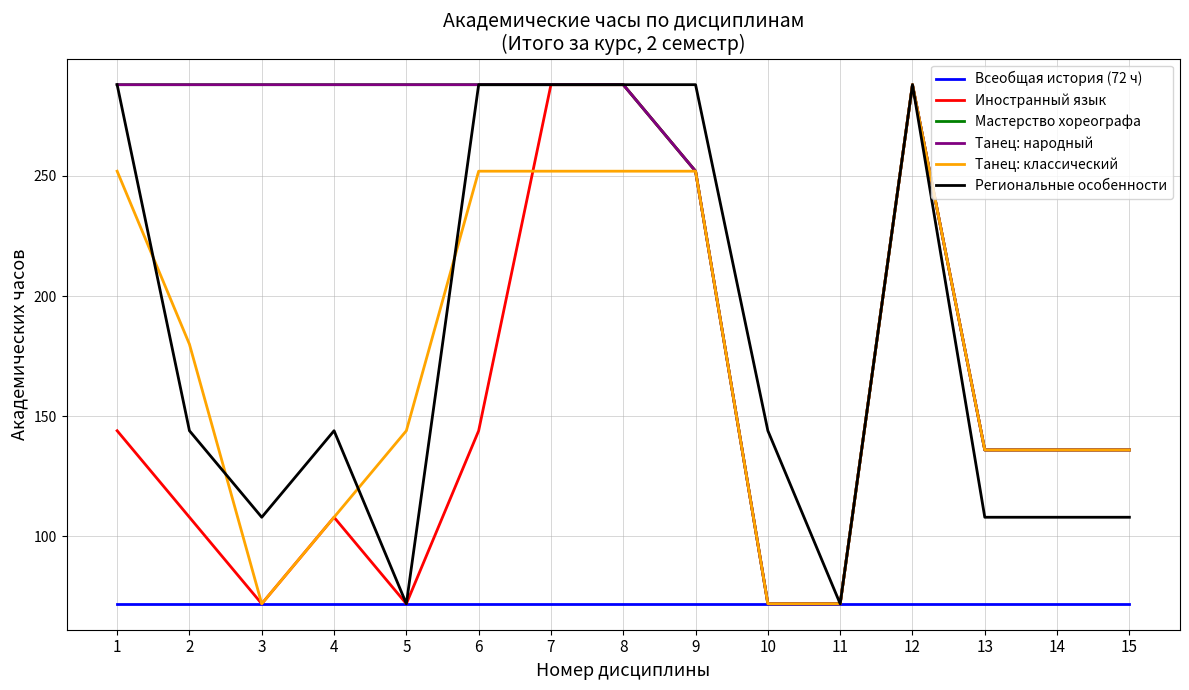

Does the chart display data point markers on the line(s)?

No